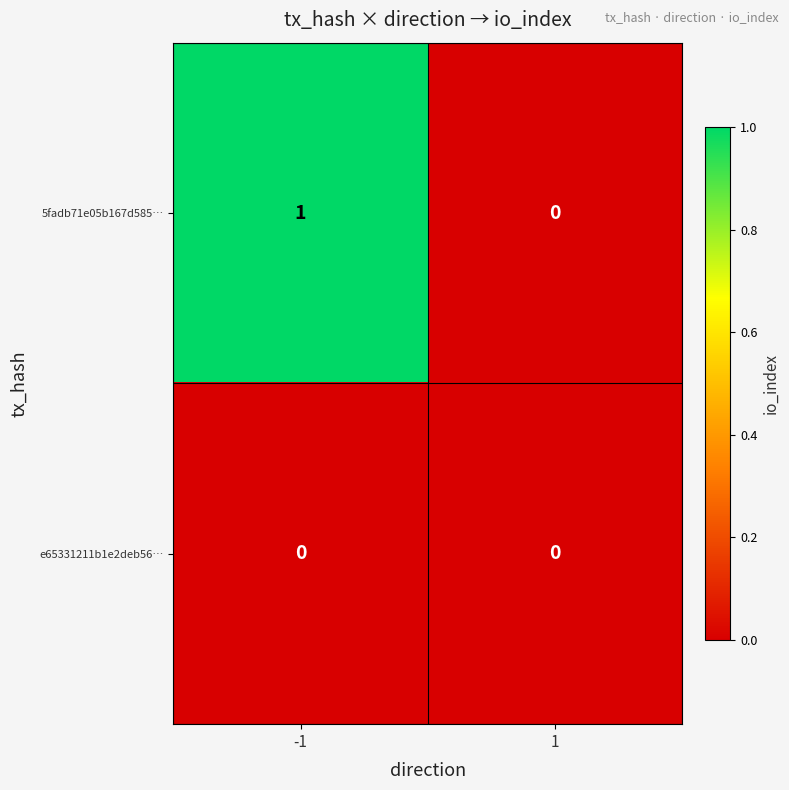

Reading left to right, what are all the values shown in this chart?

5fadb71e05b167d585…: -1=1	1=0
e65331211b1e2deb56…: -1=0	1=0